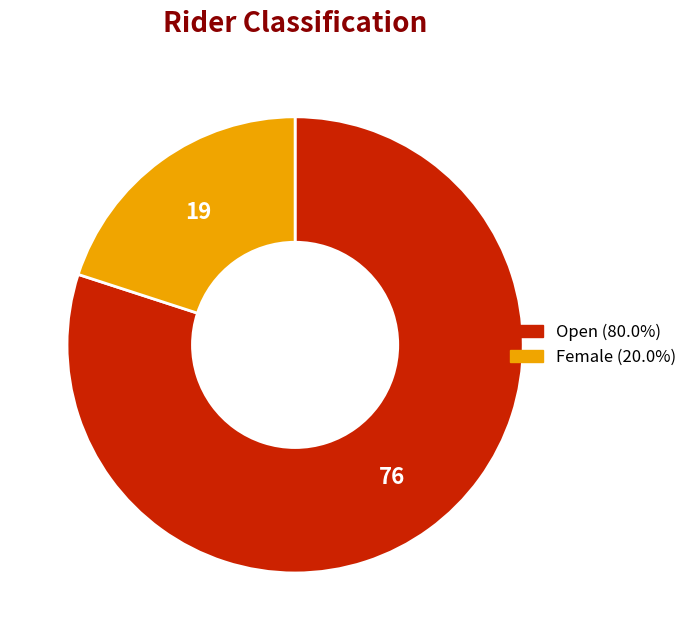

The Open slice represents 74% of the pie. True or false?

False